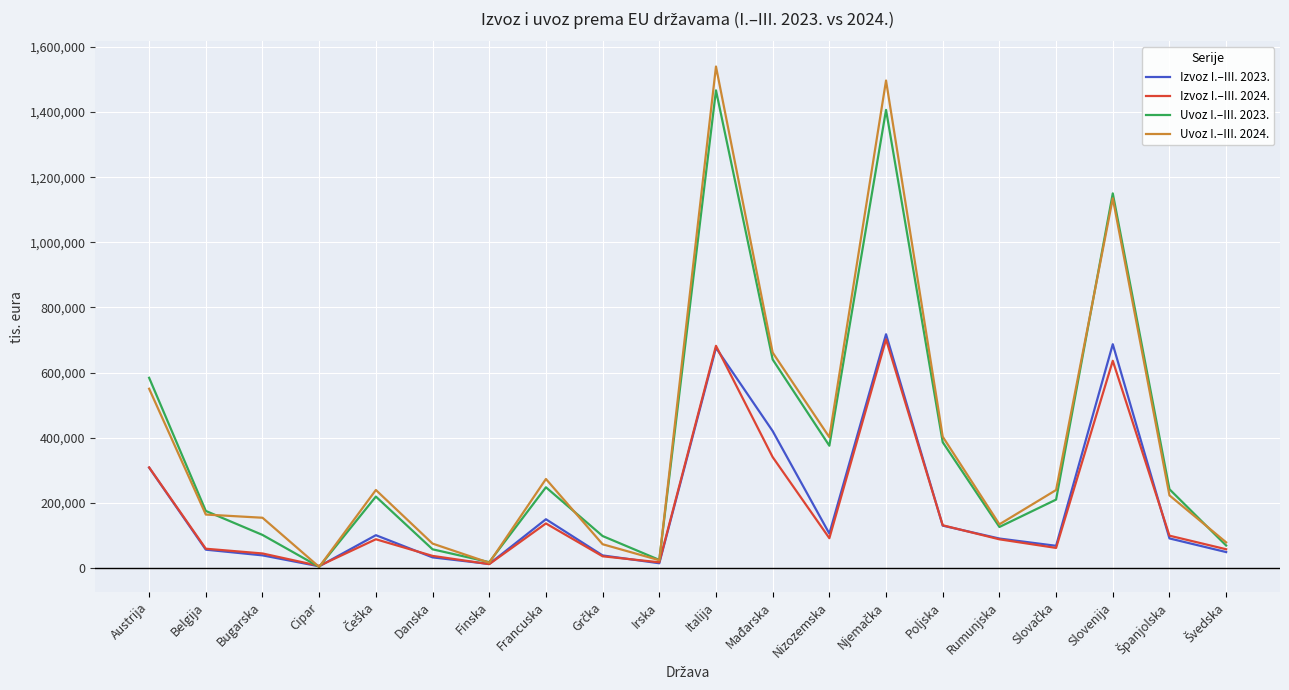

What are all the series names shown in the legend?

Izvoz I.–III. 2023., Izvoz I.–III. 2024., Uvoz I.–III. 2023., Uvoz I.–III. 2024.